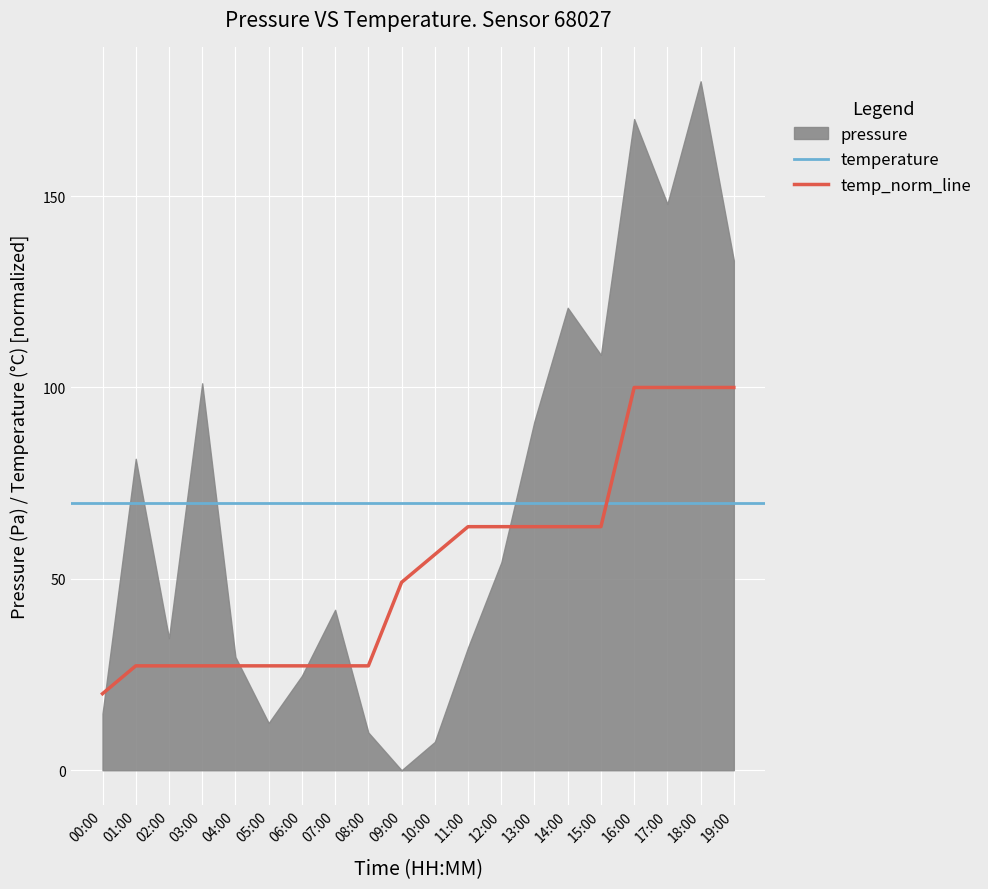

Read the value at 04:00.

27.3